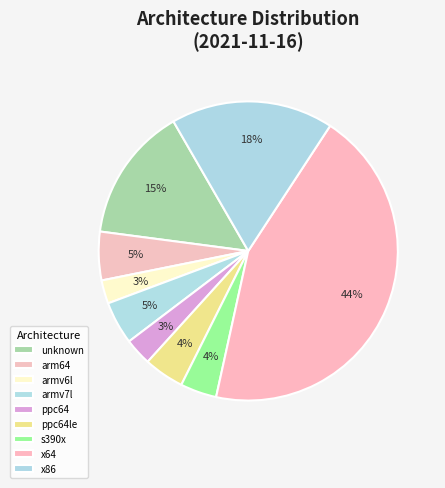

The armv7l slice represents 14% of the pie. True or false?

False